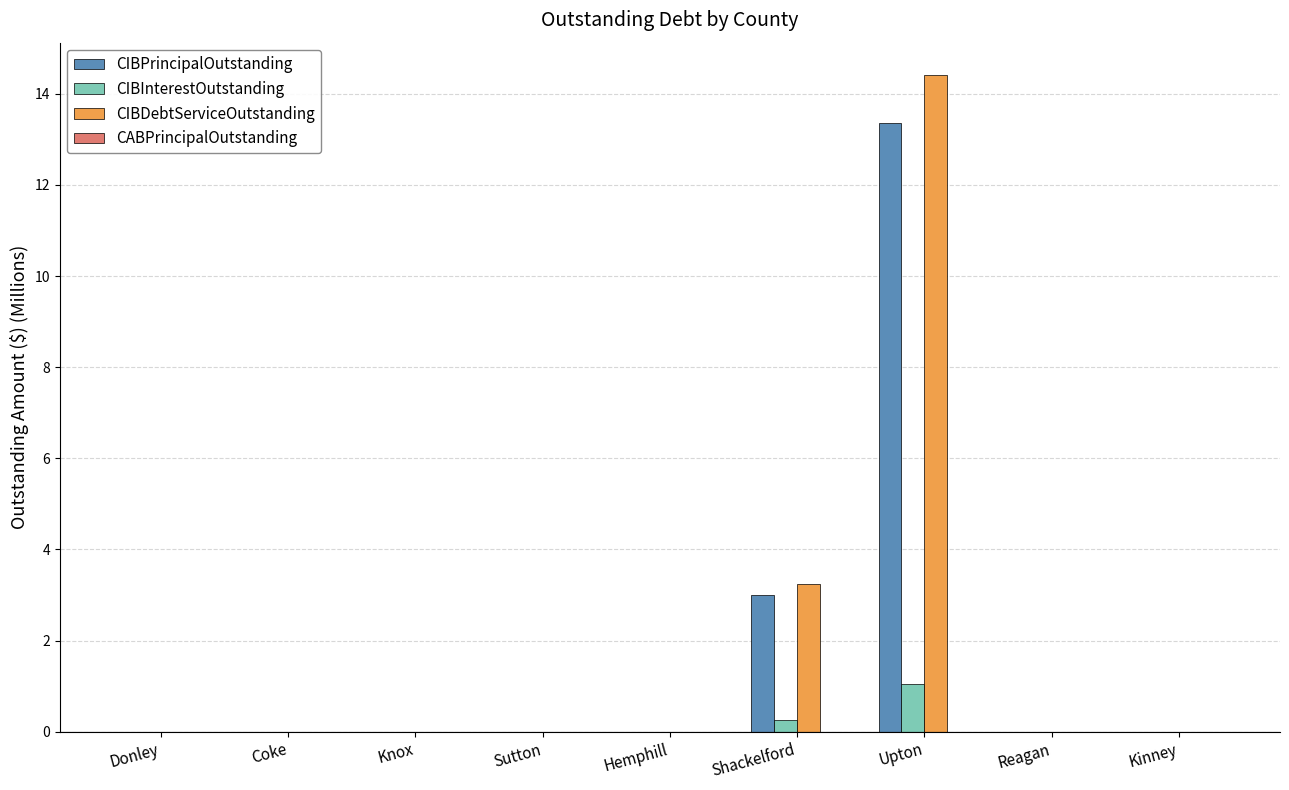

What is the highest value of the CIBInterestOutstanding series?

1.0